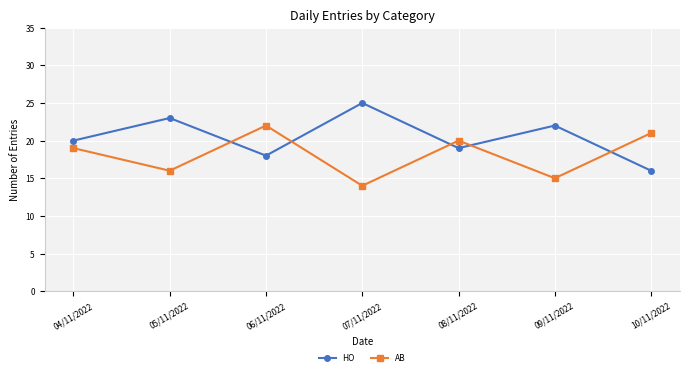

What is the difference between the highest and lowest values at 08/11/2022?

1